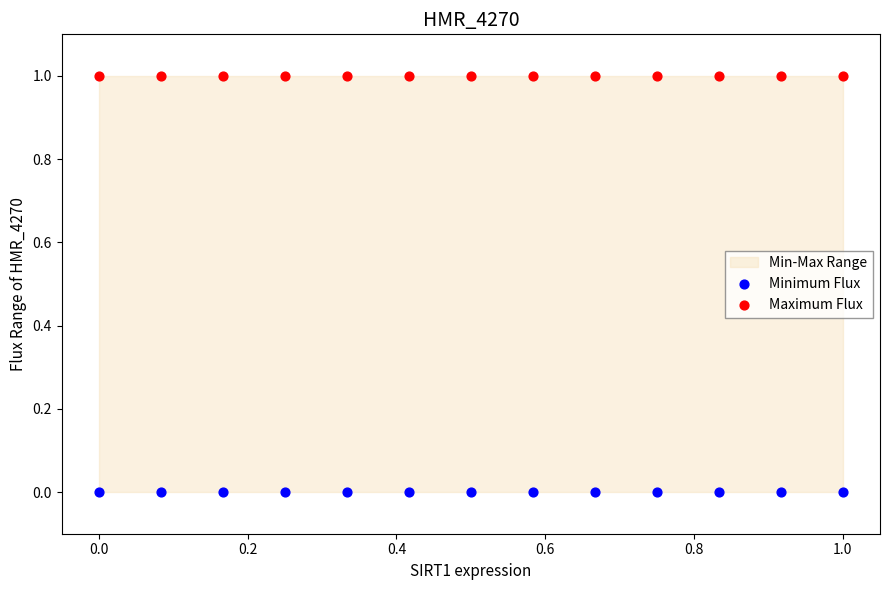

Which series reaches the maximum Y coordinate?

Maximum Flux